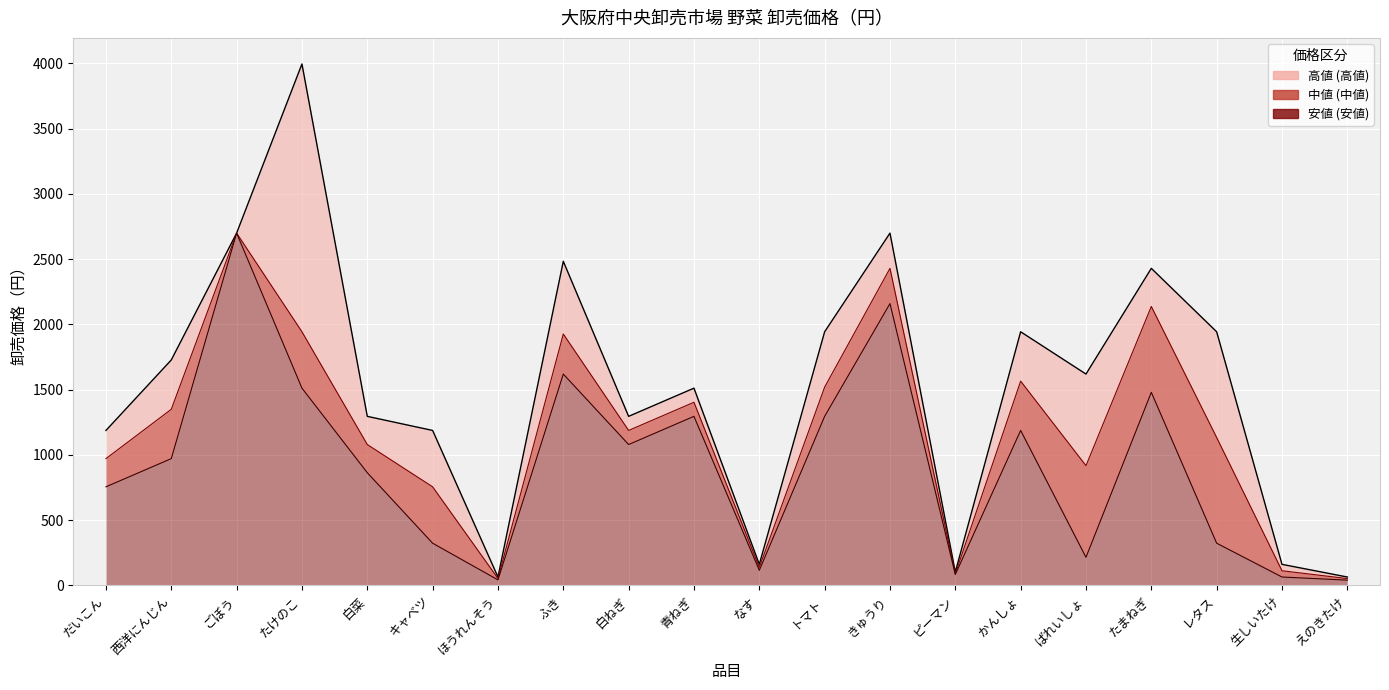

At which category does 高値 reach its first local valley?

ほうれんそう